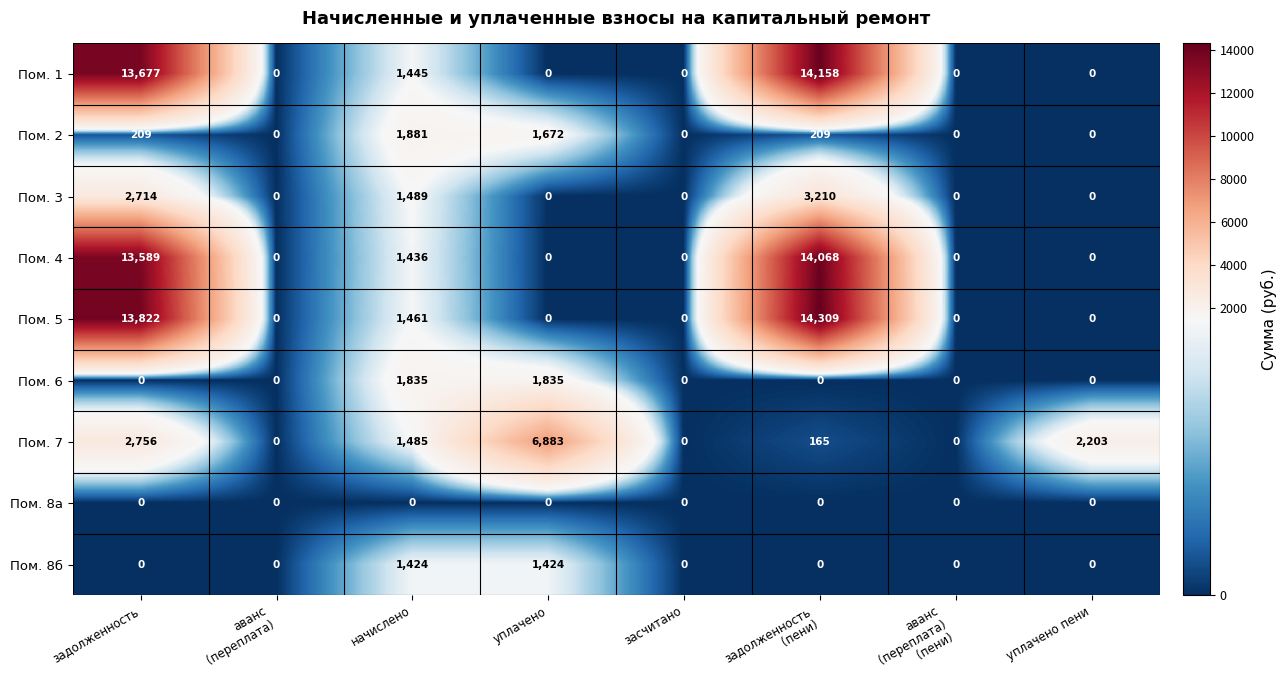

What is the average value of the Пом. 6 series?

459